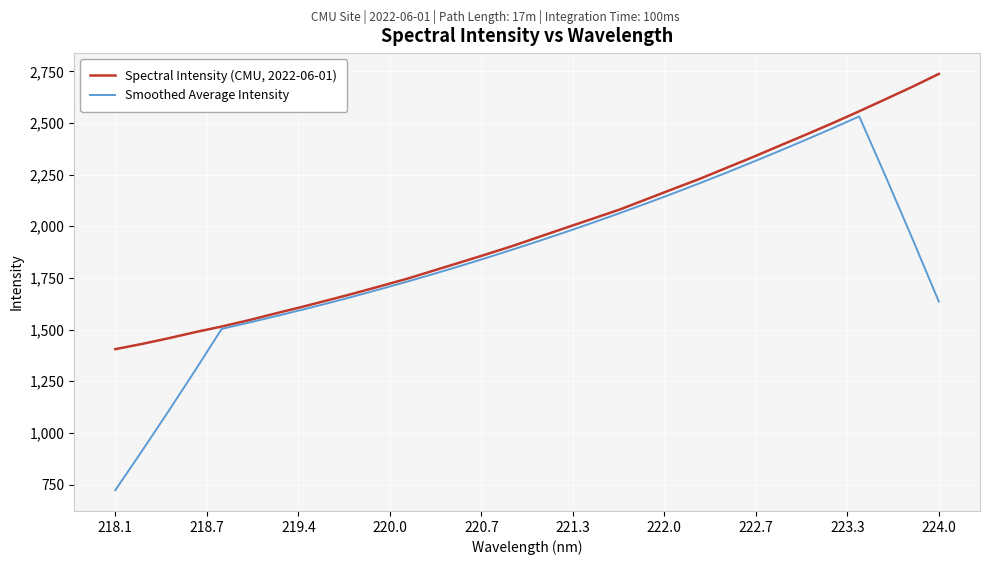

List the series in order of their overall mean, lowest first.

Smoothed Average Intensity, Spectral Intensity (CMU, 2022-06-01)